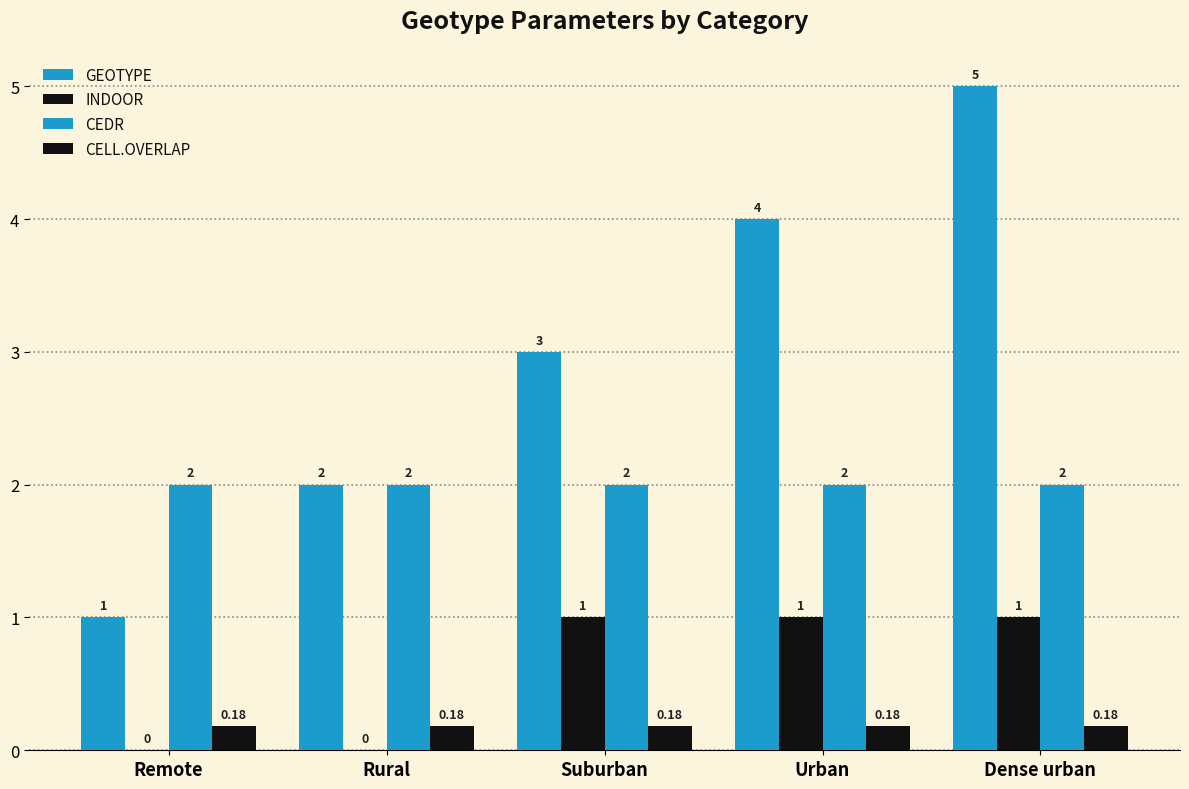

Reading right to left, transcribe all the data shown in this chart.

GEOTYPE: Dense urban=5.0	Urban=4.0	Suburban=3.0	Rural=2.0	Remote=1.0
INDOOR: Dense urban=1.0	Urban=1.0	Suburban=1.0	Rural=0.0	Remote=0.0
CEDR: Dense urban=2.0	Urban=2.0	Suburban=2.0	Rural=2.0	Remote=2.0
CELL.OVERLAP: Dense urban=0.2	Urban=0.2	Suburban=0.2	Rural=0.2	Remote=0.2